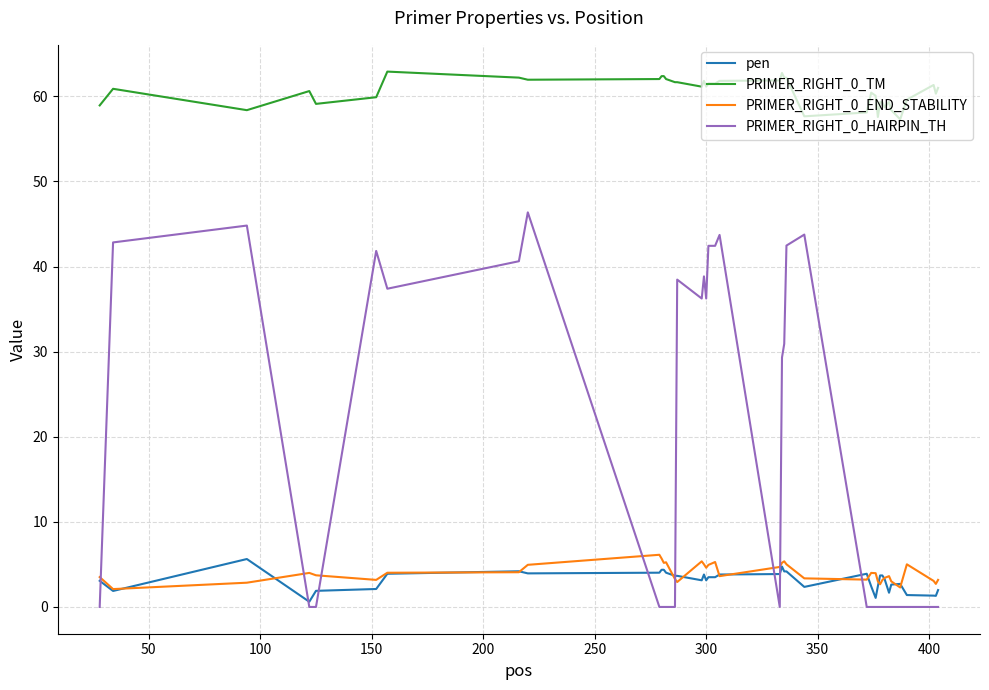

Which series has the widest spread of values?

PRIMER_RIGHT_0_HAIRPIN_TH